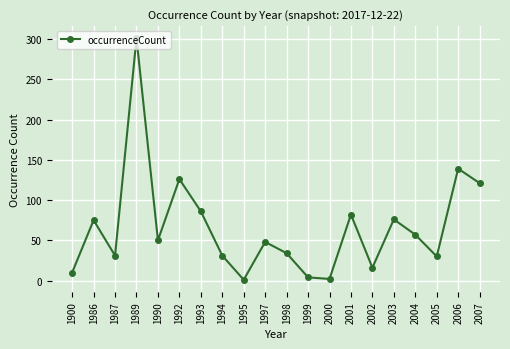

Between 1997 and 1986, which is larger?

1986